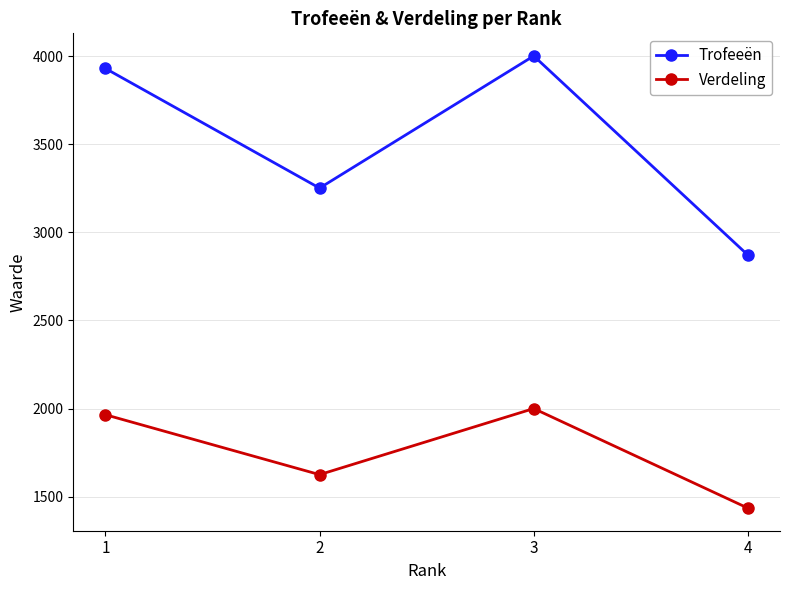

At how many categories does at least one series exceed 1990?

4